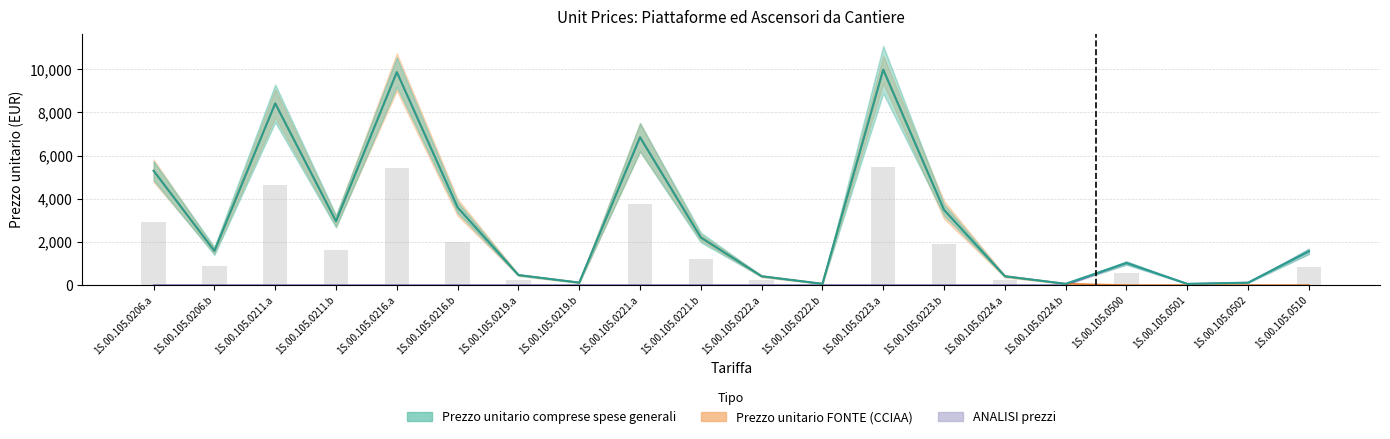

What is the difference between the maximum and minimum values in the Prezzo unitario FONTE series?

9985.0